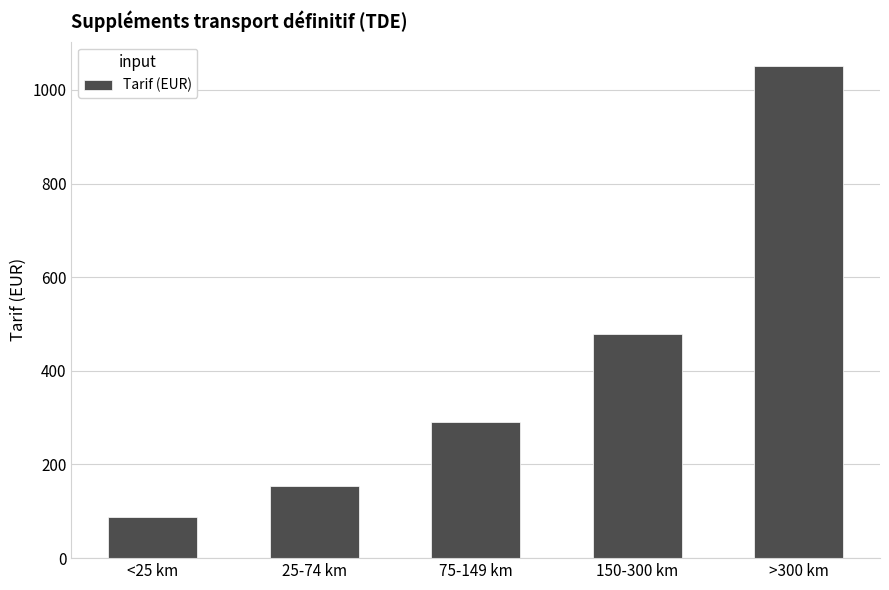

What is the maximum value shown in the chart?

1050.7